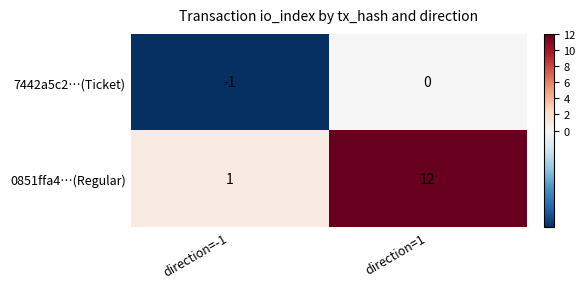

The value of 0851ffa4…(Regular) at direction=1 is 18. True or false?

False